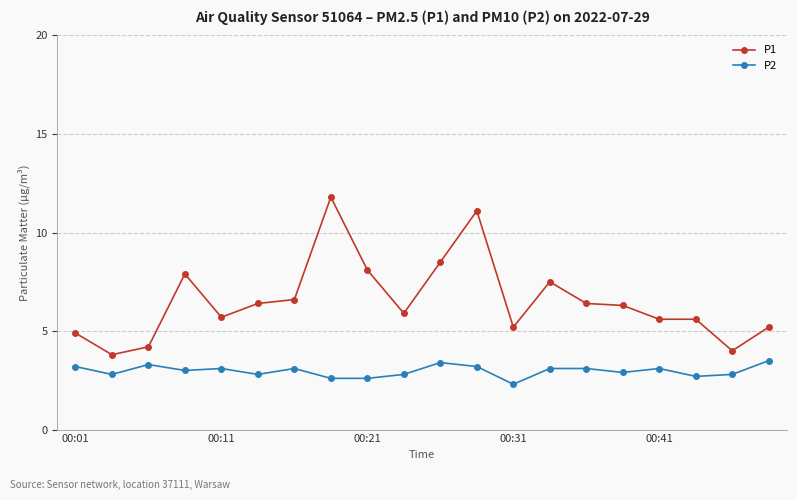

True or false: P2 and P1 intersect in this chart.

False